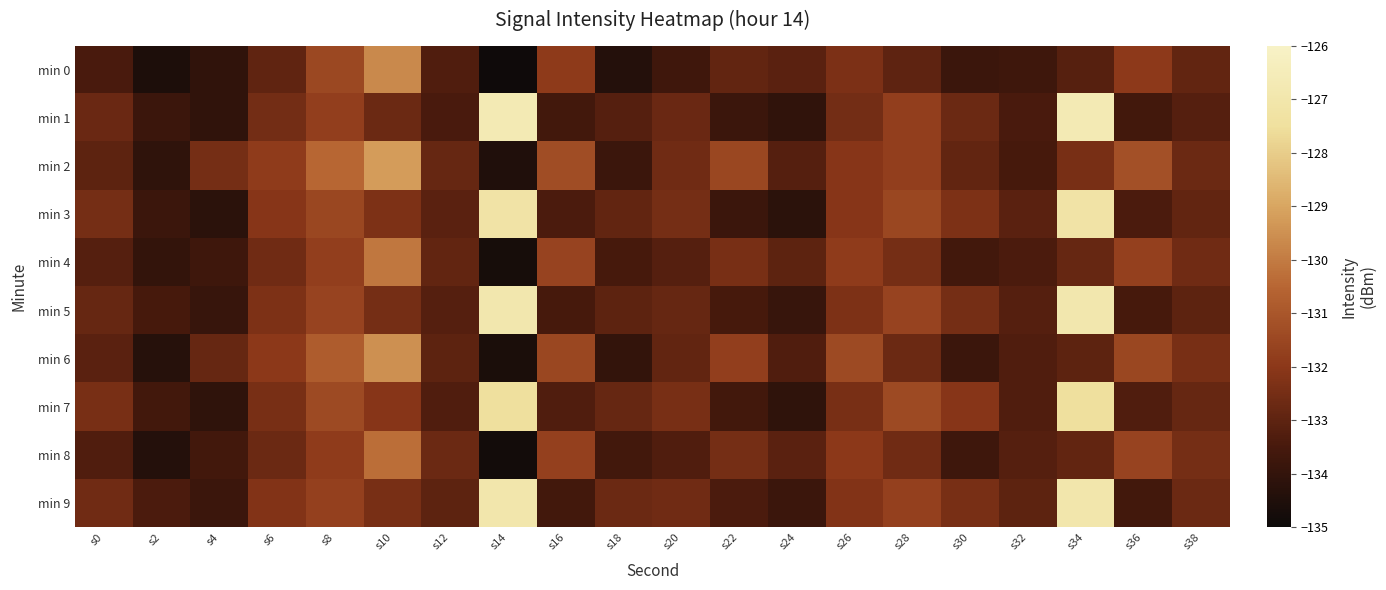

Between s0 and s24, which is larger?

s24